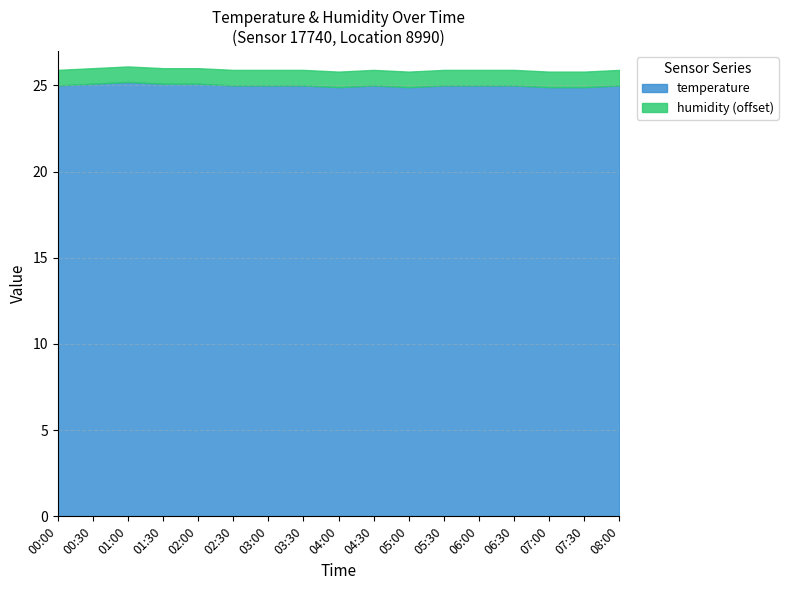

Is it true that temperature equals 25.0 at 08:00?

True